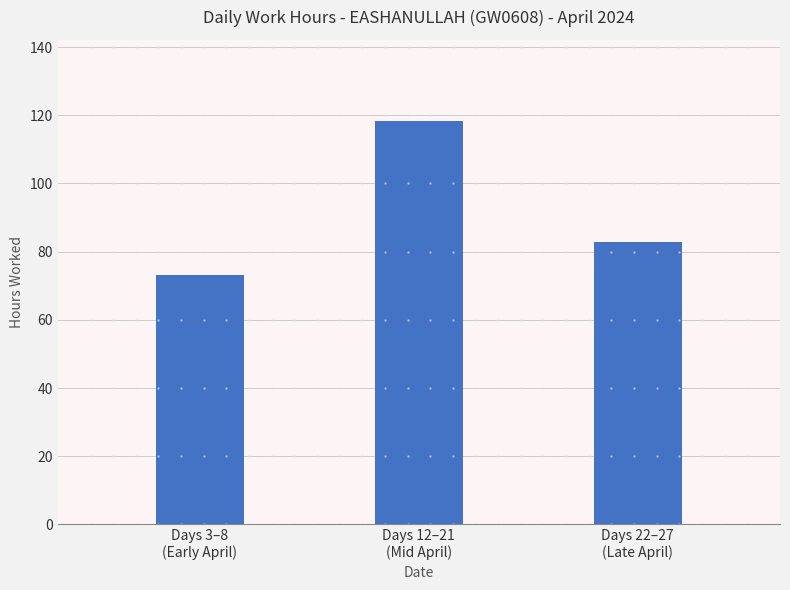

Reading left to right, transcribe all the data shown in this chart.

Days 3–8
(Early April)=73.2	Days 12–21
(Mid April)=118.4	Days 22–27
(Late April)=83.0